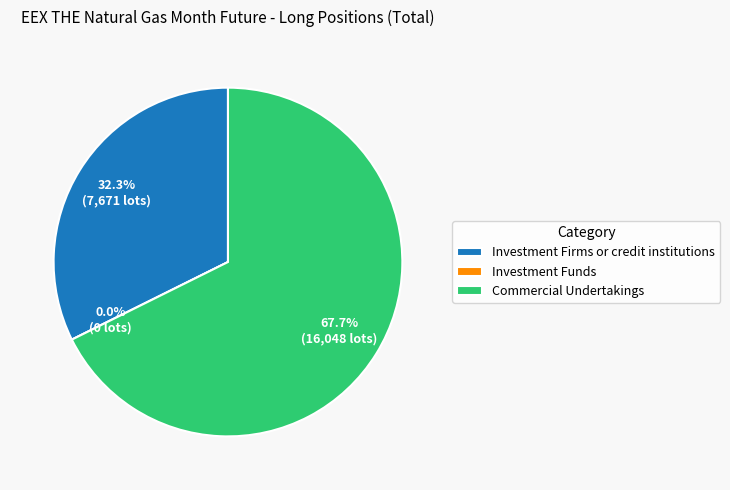

Combined, do Investment Firms or credit institutions and Investment Funds account for over 50%?

No